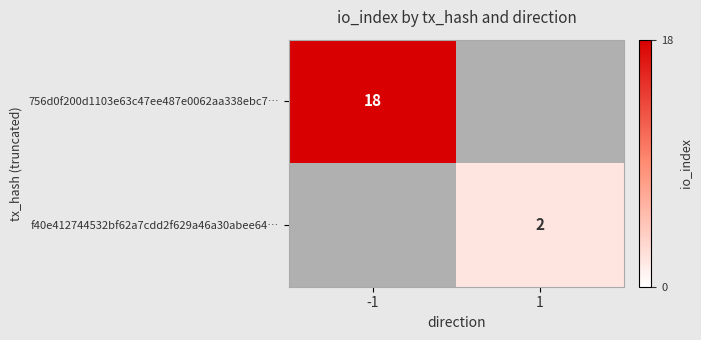

What is the total value across all series at 1?

2